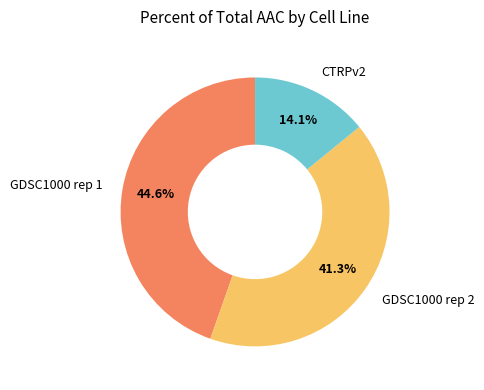

Does any single category account for the majority?

No